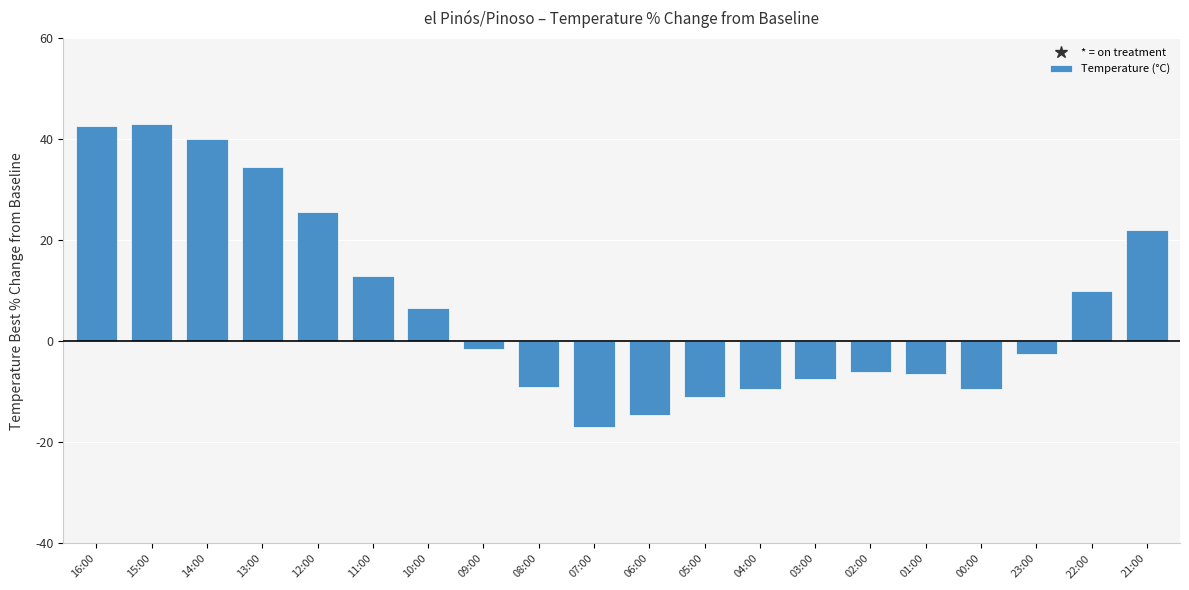

What is the sum of all values?

142.5